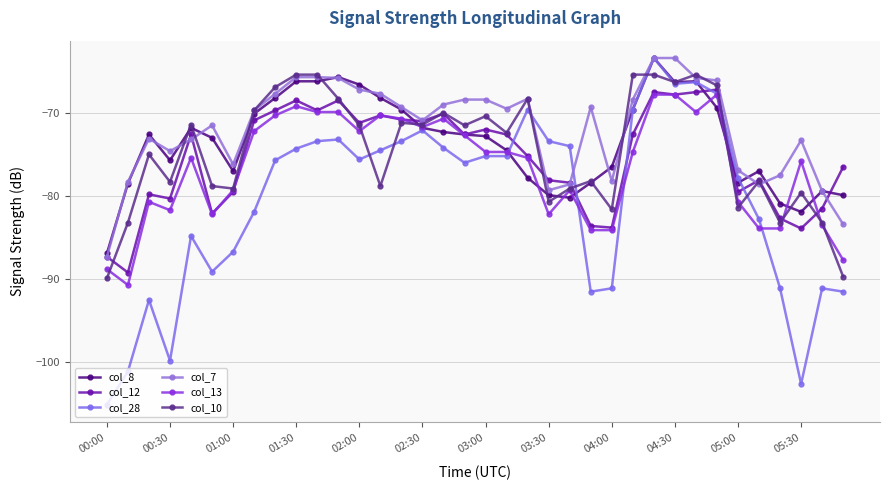

At which label is col_7 closest to -75?

00:30